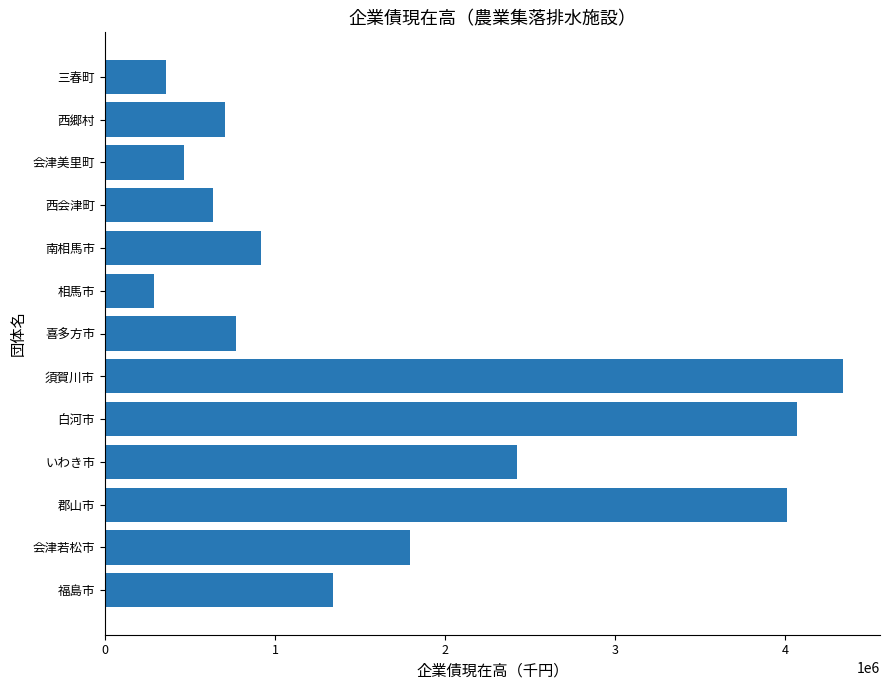

Approximately how many times larger is the value at 郡山市 compared to 会津若松市?

2.2